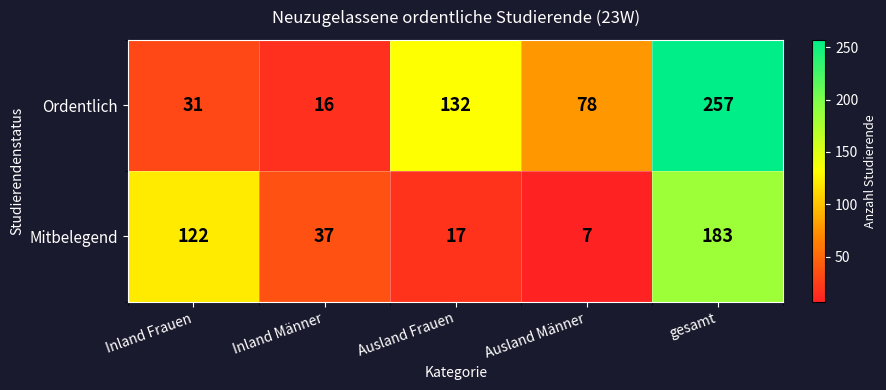

Which series has the largest total across all categories?

Ordentlich